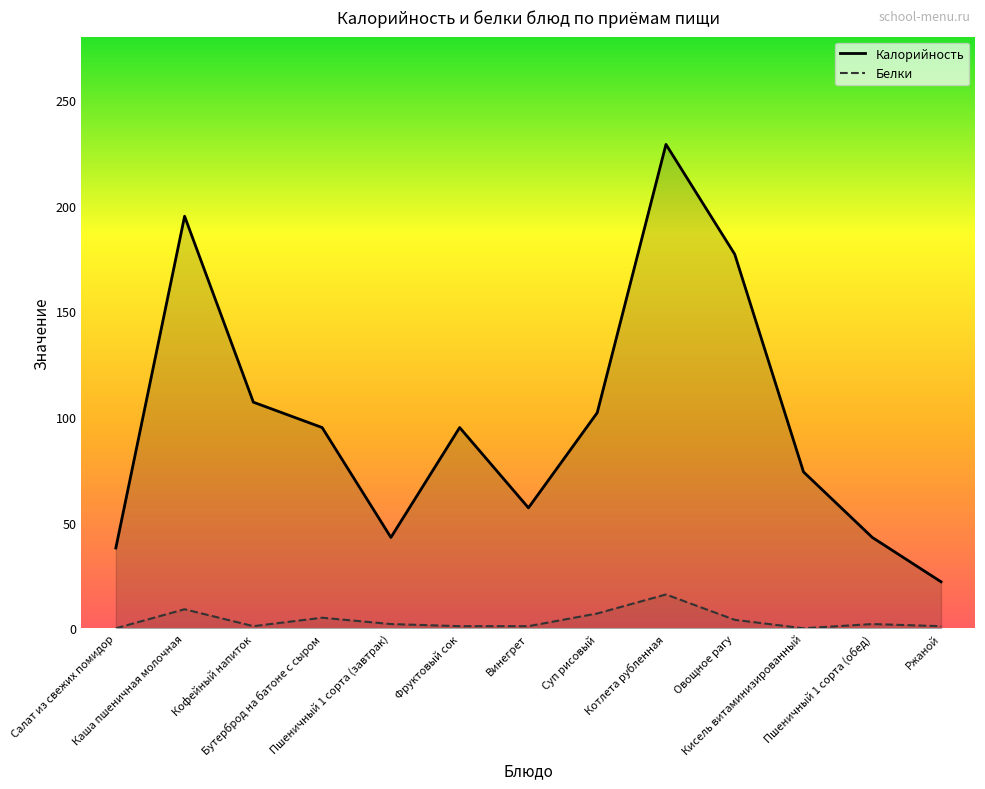

How many values in the Калорийность series exceed 95?

5